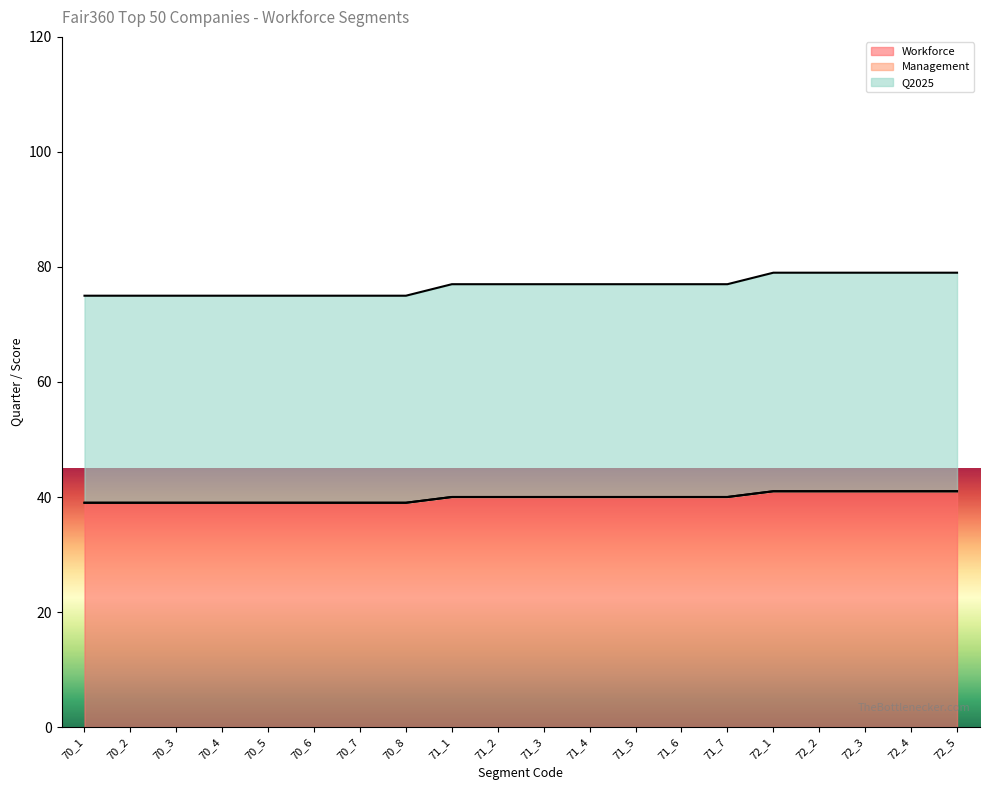

The value of Workforce at 72_3 is 41. True or false?

True